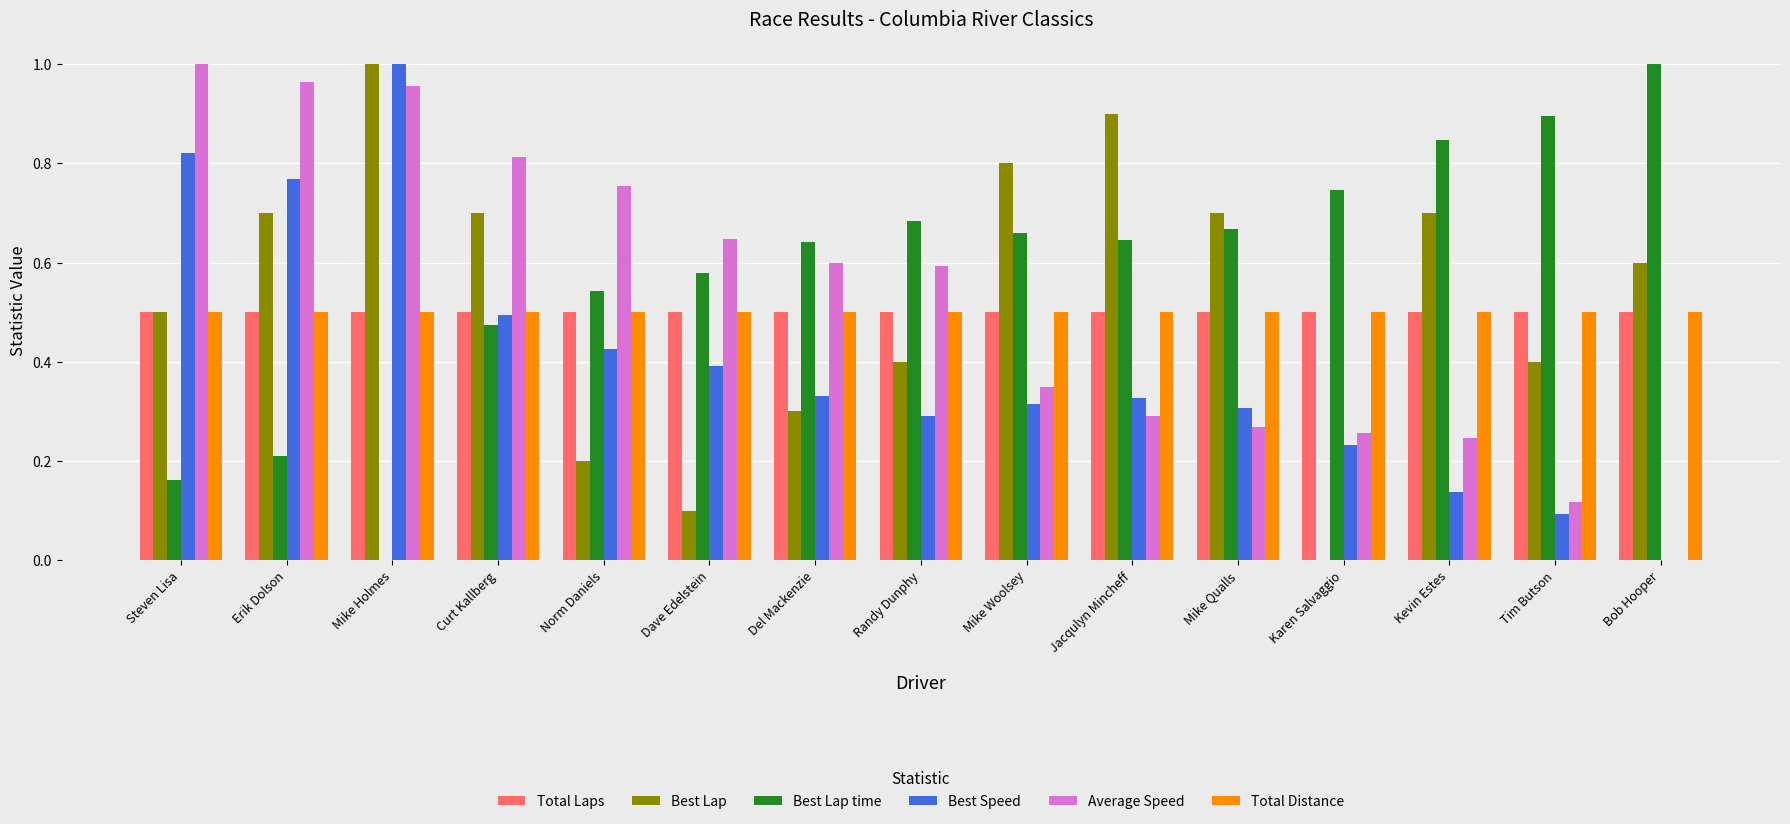

What is the sum of the Best Lap values at Mike Holmes and Jacqulyn Mincheff?

1.9